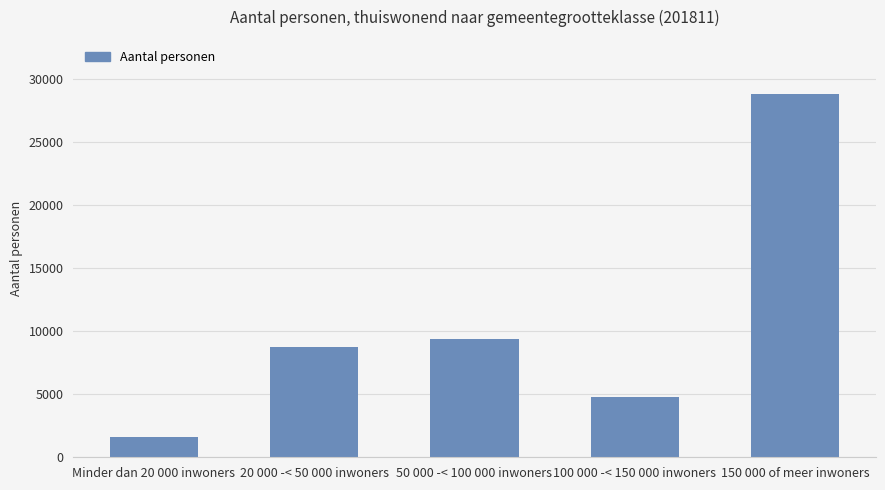

Between Minder dan 20 000 inwoners and 100 000 -< 150 000 inwoners, which is larger?

100 000 -< 150 000 inwoners